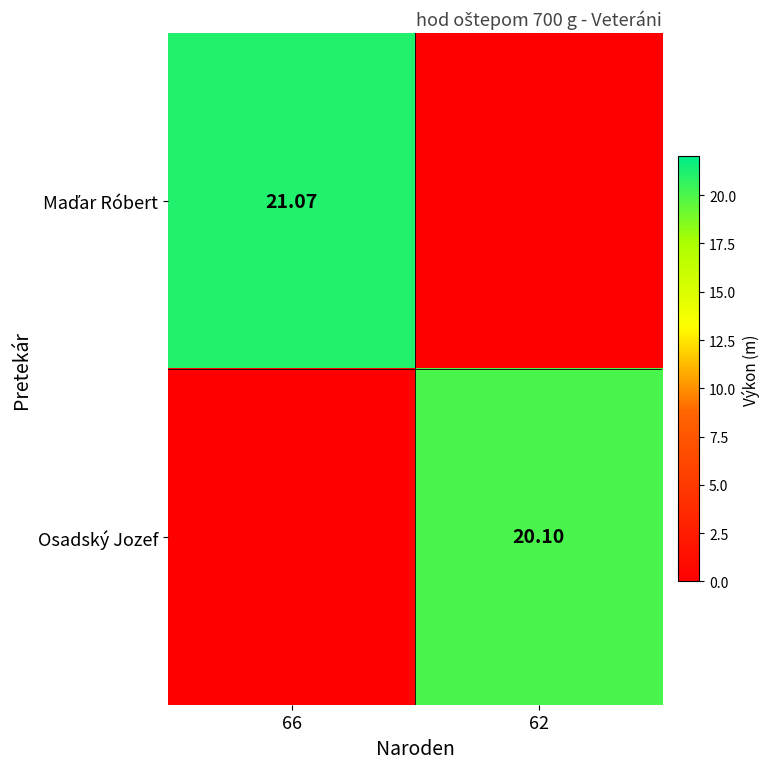

The Osadský Jozef series shows 20.1 at 62. True or false?

True